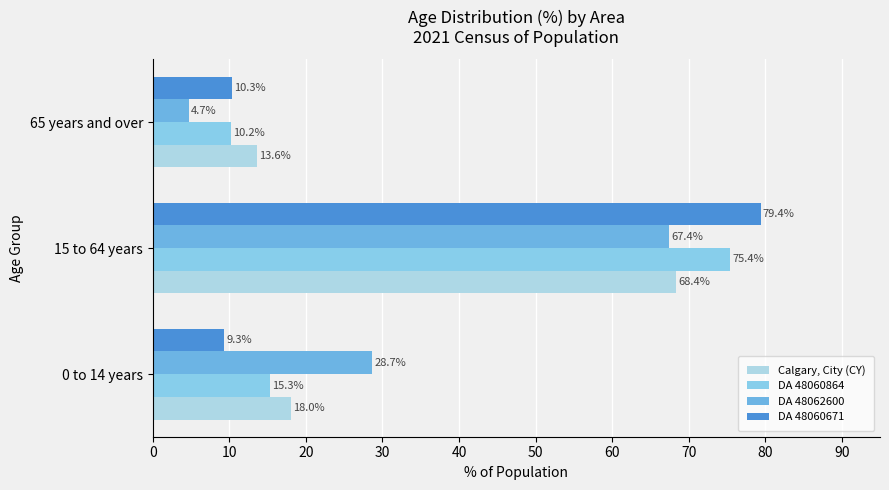

How many data points in DA 48060671 are less than 10?

1